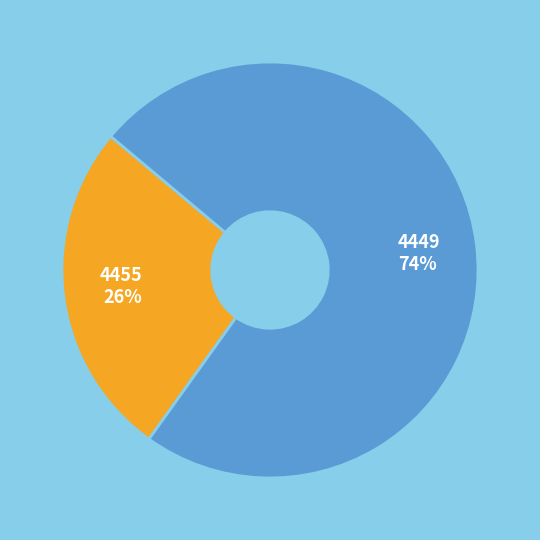

Count the number of slices in the pie.

2